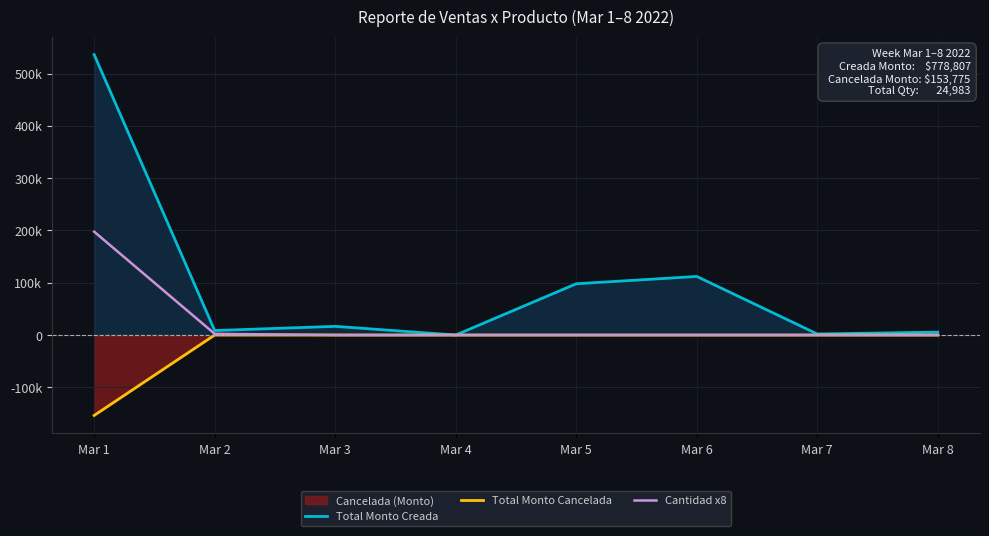

Which series has the largest total across all categories?

Total Monto Creada